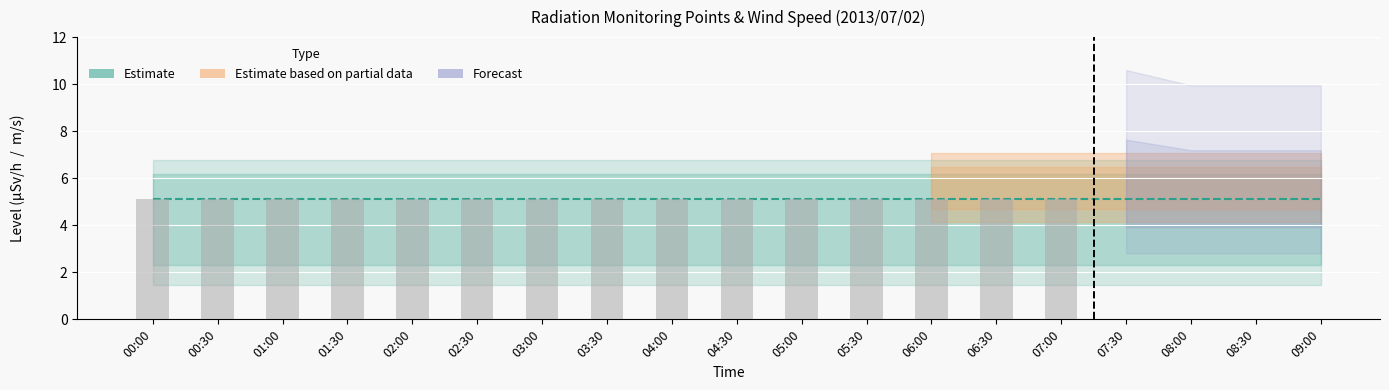

What position from the right is 04:00?

11